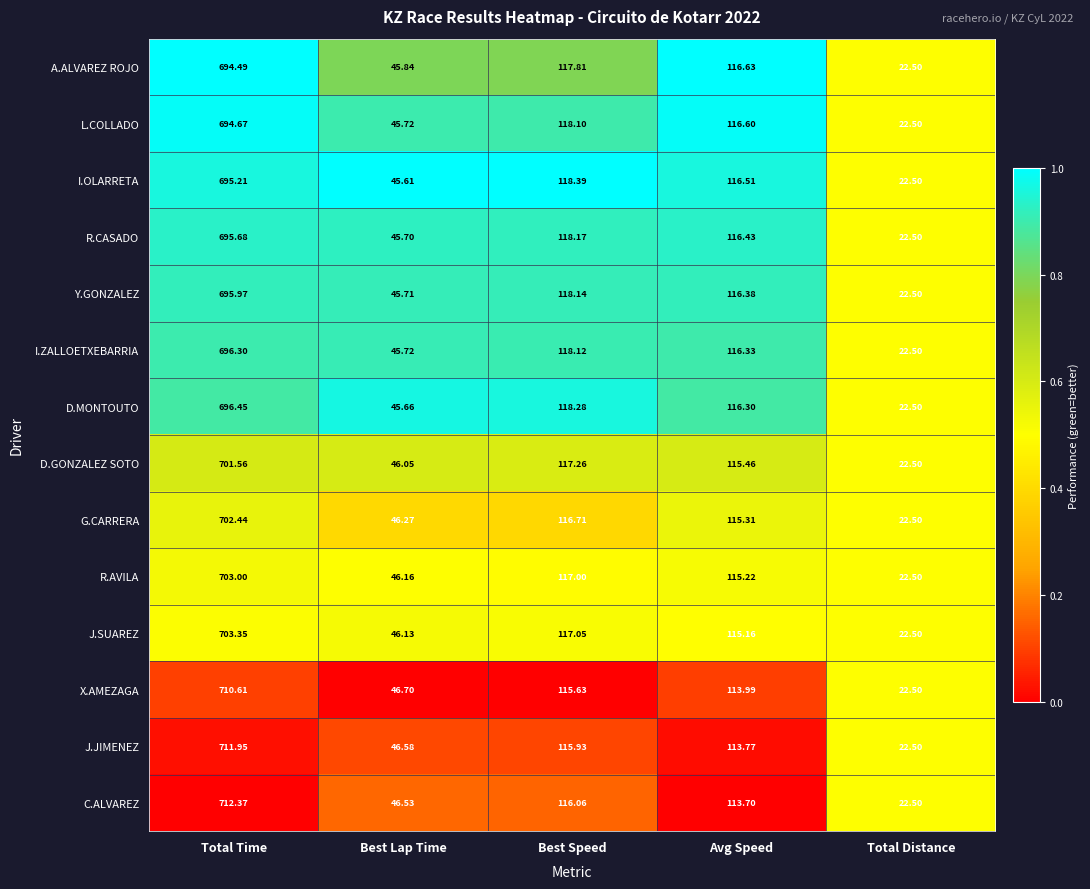

Which series has the widest spread of values?

C.ALVAREZ